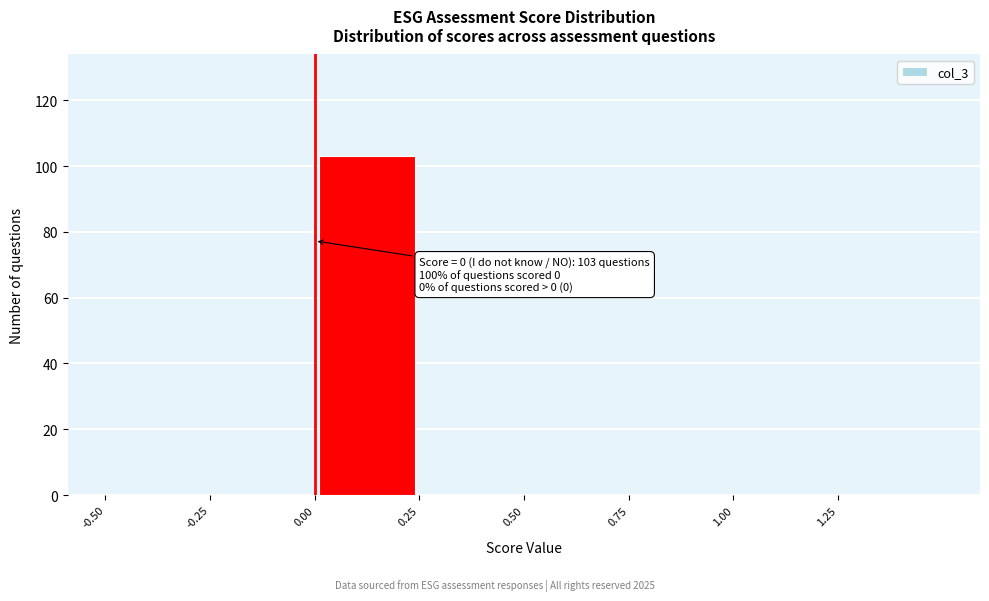

Over which range of the x-axis is the bar tallest?

0.00 to 0.25